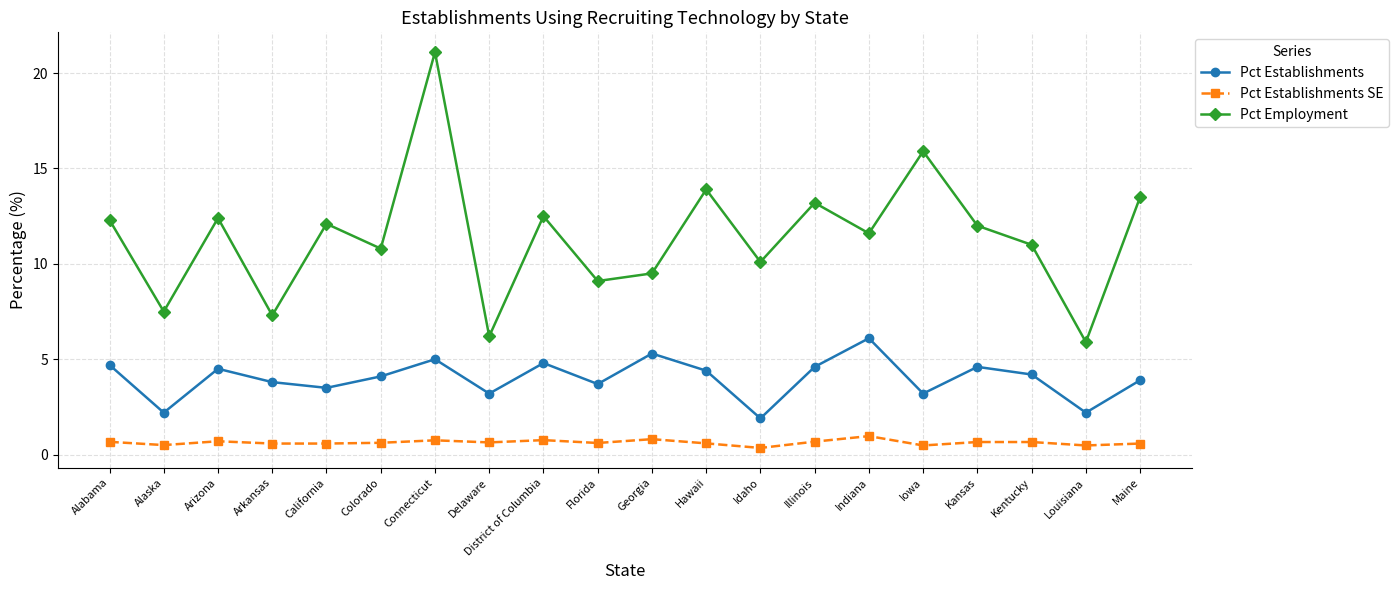

What are all the series names shown in the legend?

Pct Establishments, Pct Establishments SE, Pct Employment